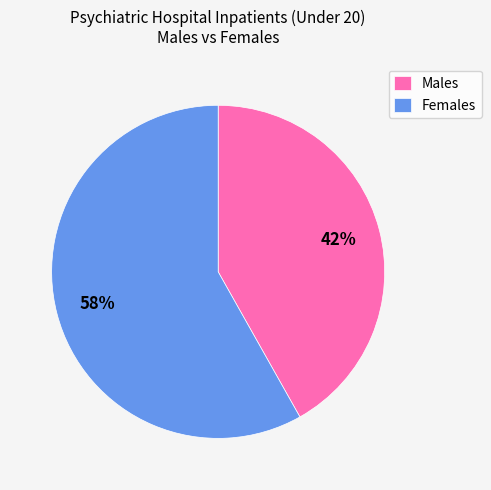

To the nearest percent, what is the difference between the largest and smallest slice percentages?

16%